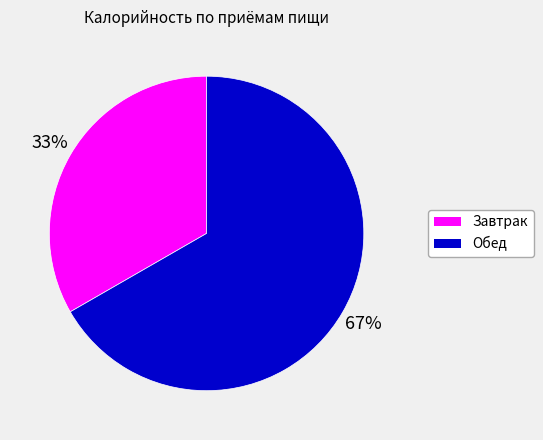

Combined, do Завтрак and Обед account for over 50%?

Yes